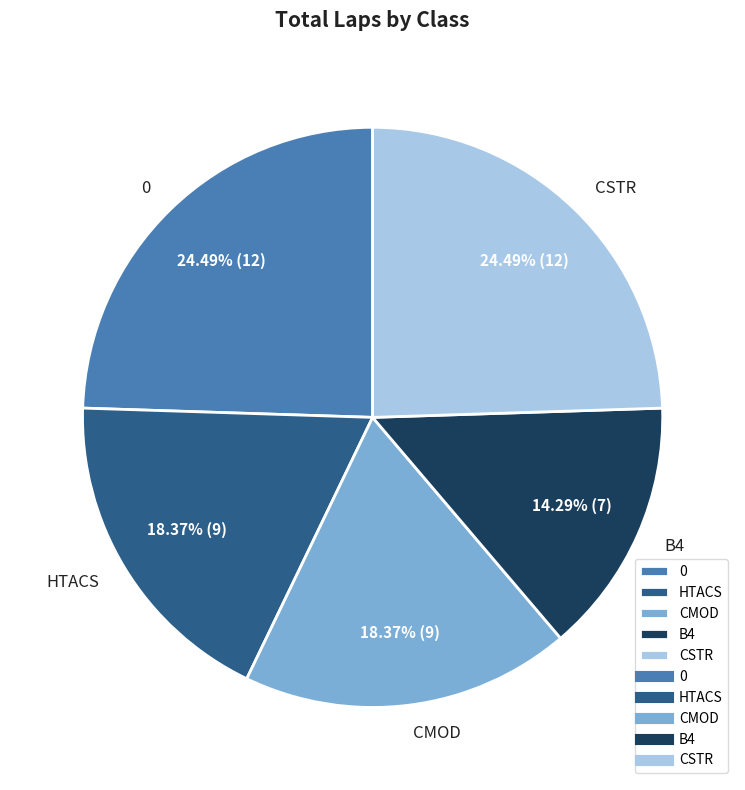

To the nearest percent, what is the combined percentage of CSTR and CMOD?

43%